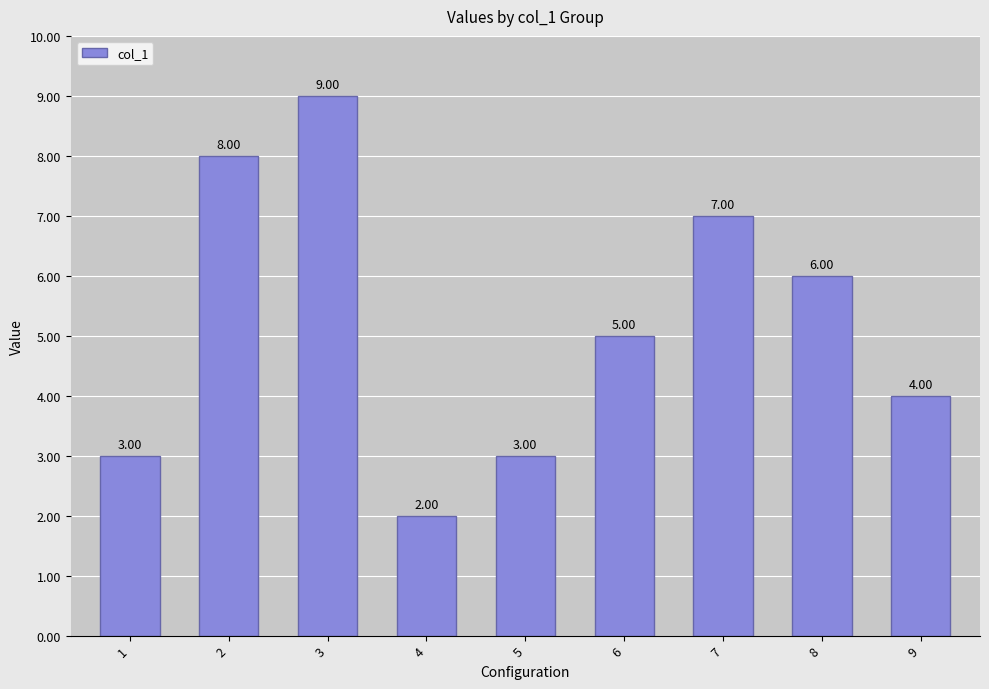

The value at 3 is 14. True or false?

False